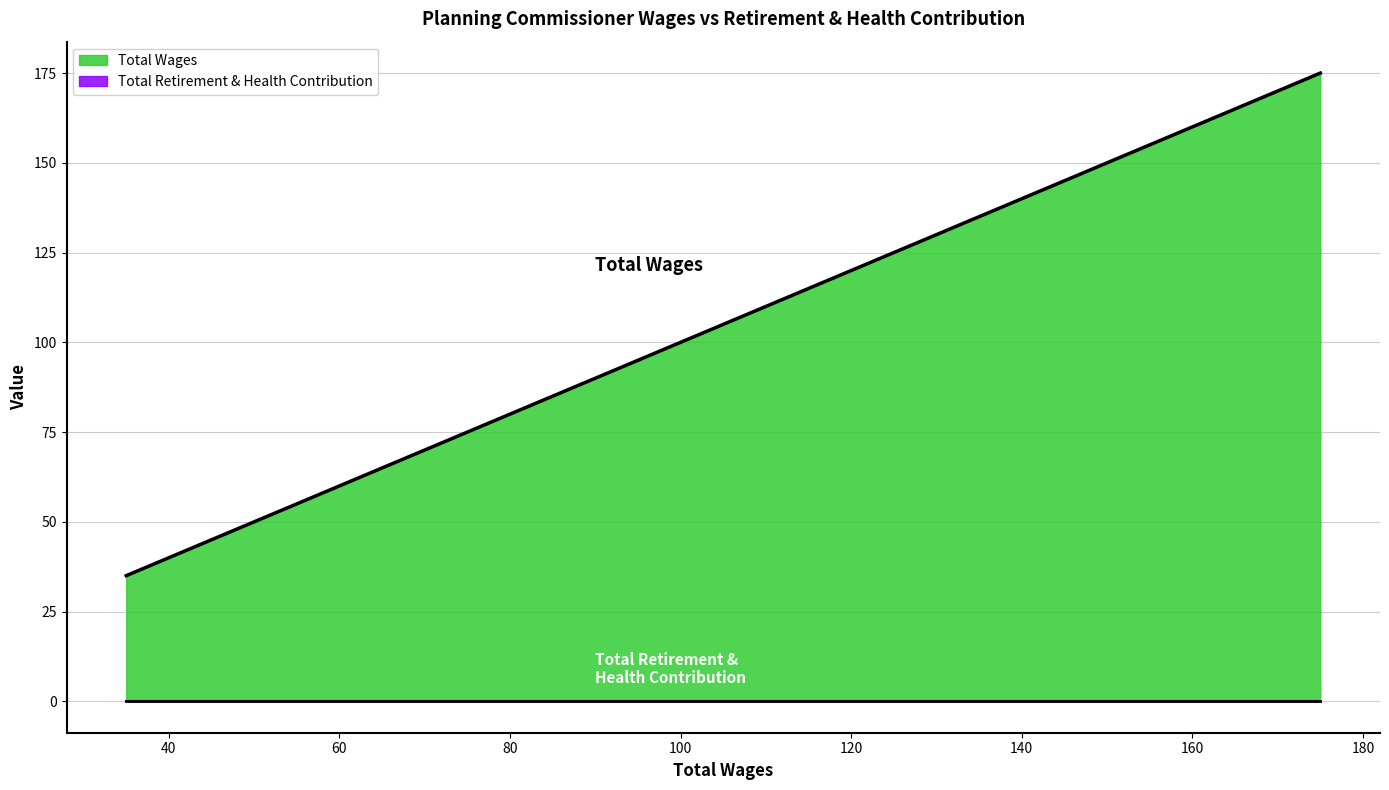

Which has a higher value, 35.0 or 175.0?

175.0